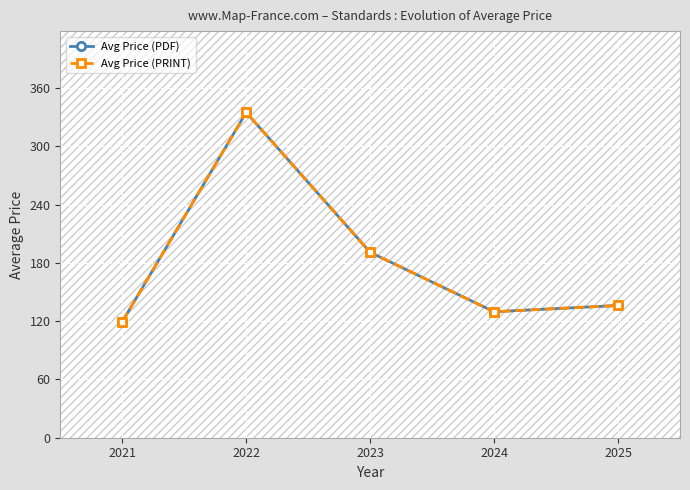

Rank the categories by Avg Price (PRINT) value from lowest to highest.

2021, 2024, 2025, 2023, 2022